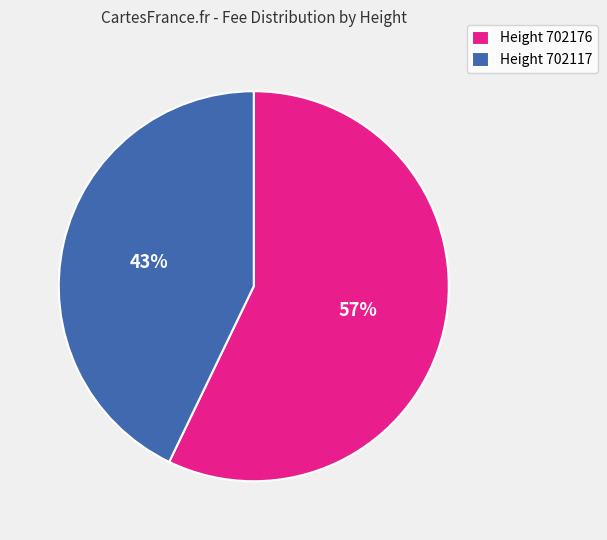

Which category has the biggest portion of the pie?

Height 702176